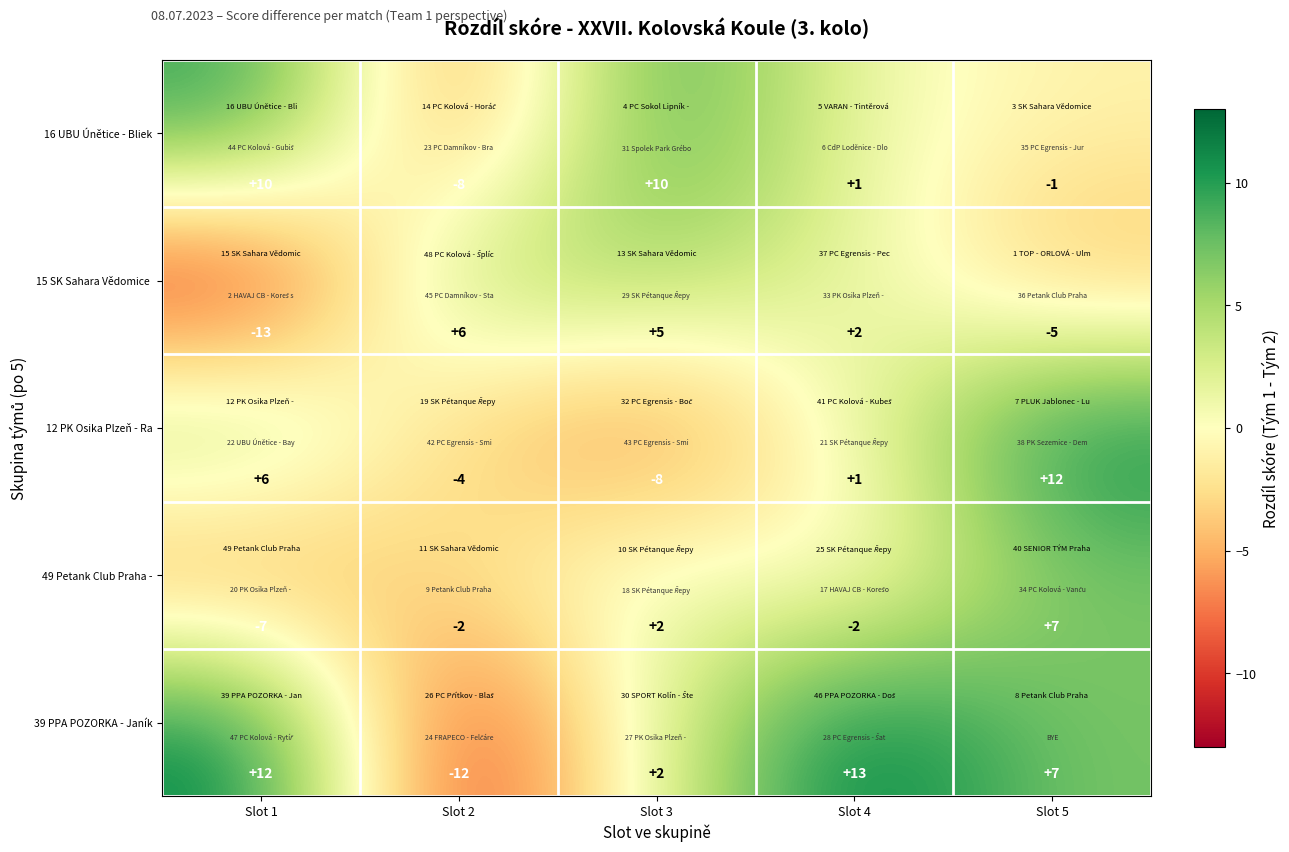

What is the spread (max minus min) of values at Slot 5?

17